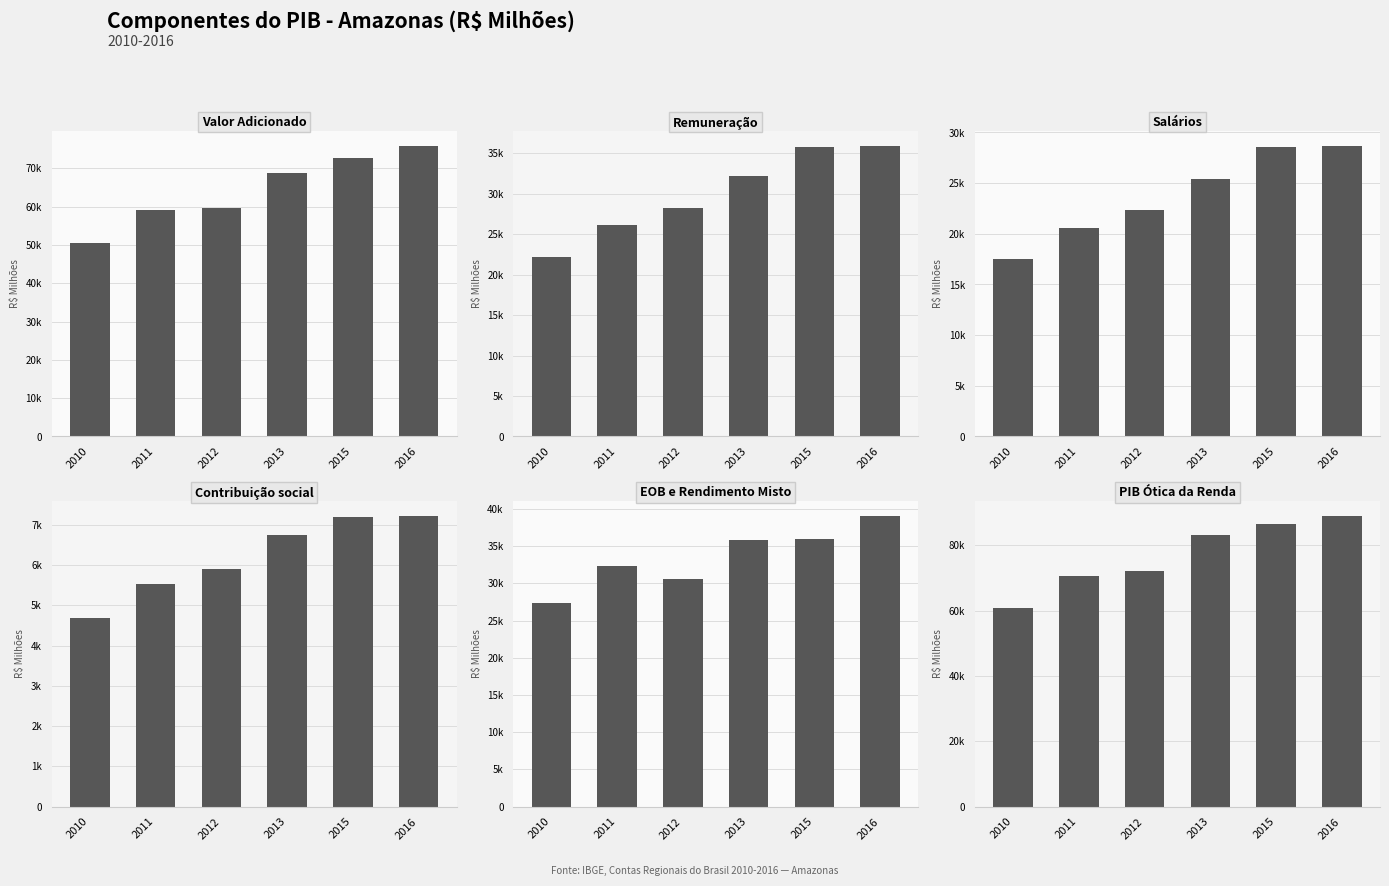

How many data points in Remuneração are above 32149?

3